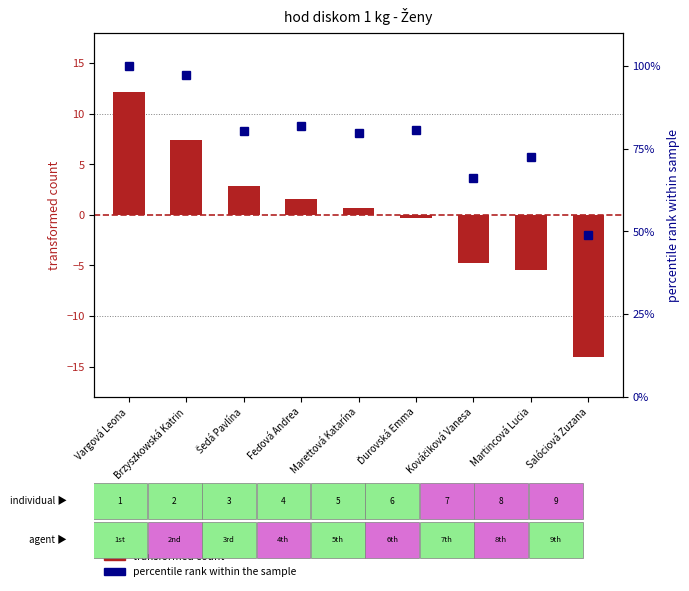

At which label is PB percentile rank closest to 74?

Martincová Lucia